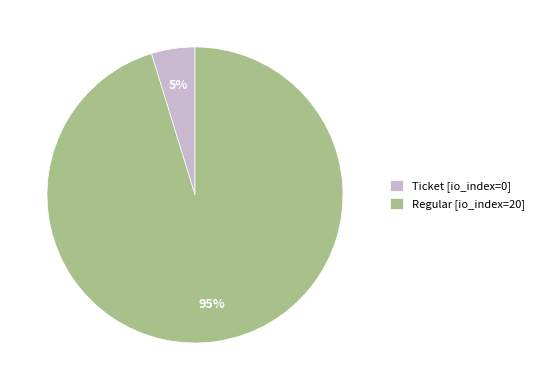

Is there any slice that represents more than half of the pie?

Yes